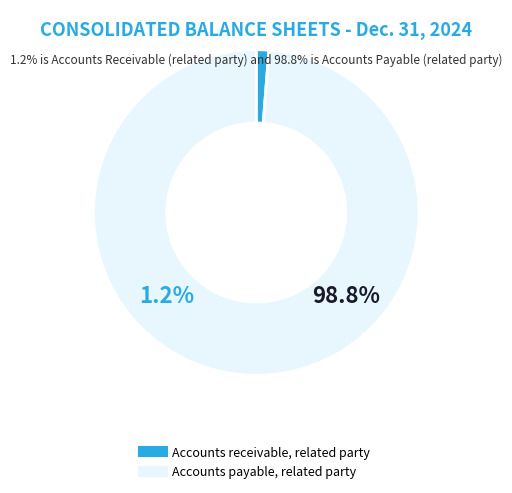

How many slices are in this pie chart?

2